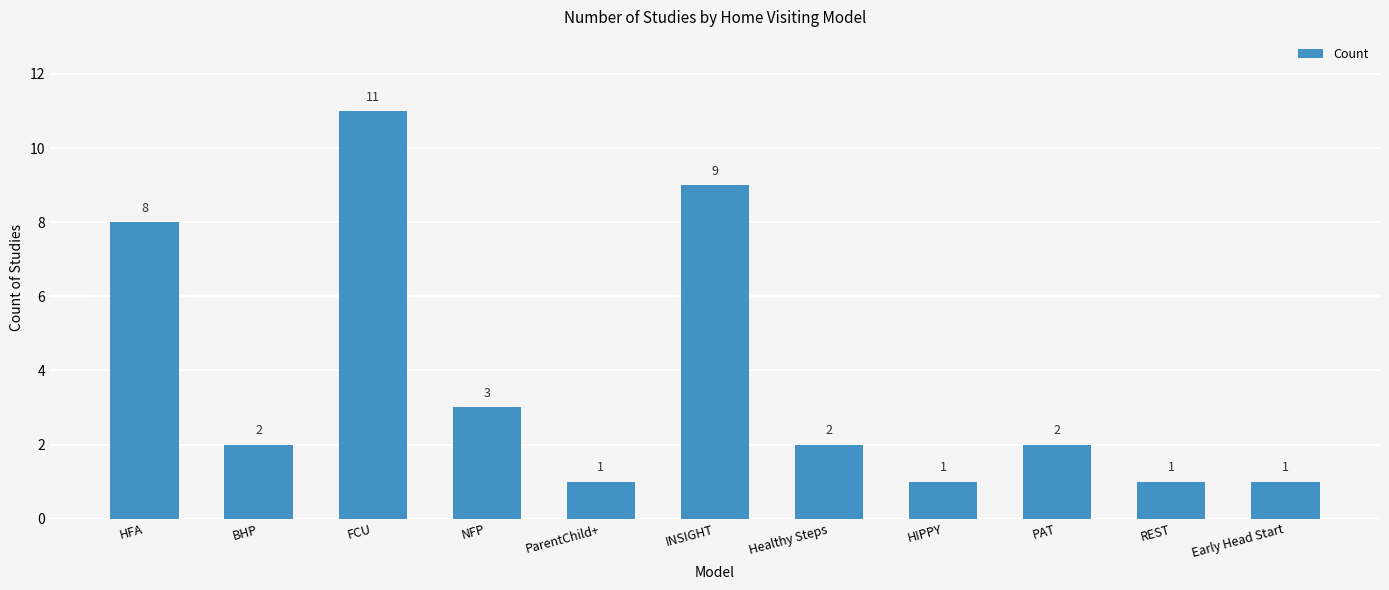

What is the difference between the values at BHP and HIPPY?

1